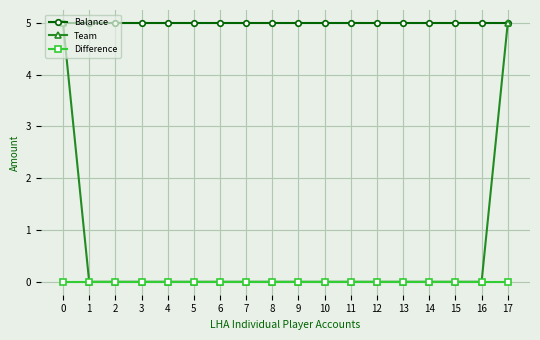

Reading right to left, transcribe all the data shown in this chart.

Balance: 17=5	16=5	15=5	14=5	13=5	12=5	11=5	10=5	9=5	8=5	7=5	6=5	5=5	4=5	3=5	2=5	1=5	0=5
Team: 17=5	16=0	15=0	14=0	13=0	12=0	11=0	10=0	9=0	8=0	7=0	6=0	5=0	4=0	3=0	2=0	1=0	0=5
Difference: 17=0	16=0	15=0	14=0	13=0	12=0	11=0	10=0	9=0	8=0	7=0	6=0	5=0	4=0	3=0	2=0	1=0	0=0